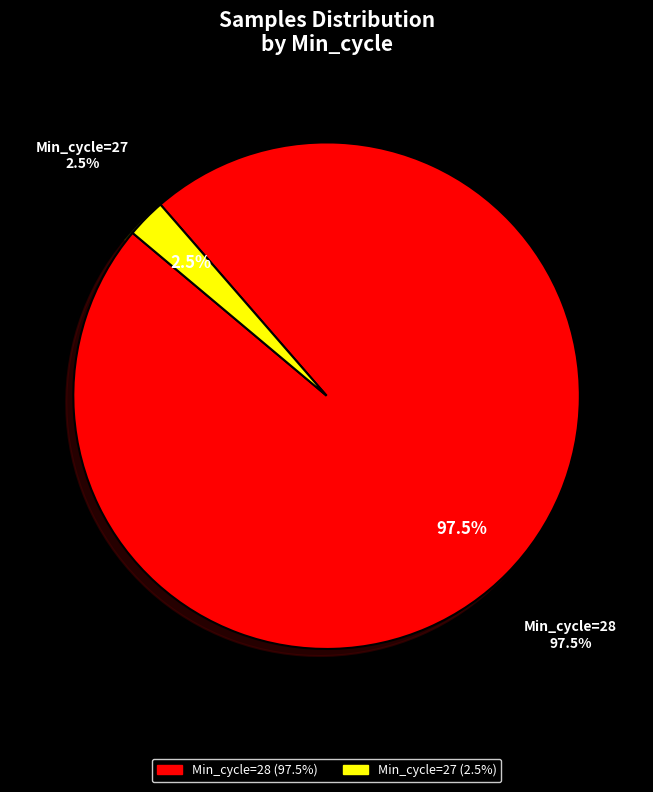

Is there any slice that represents more than half of the pie?

Yes